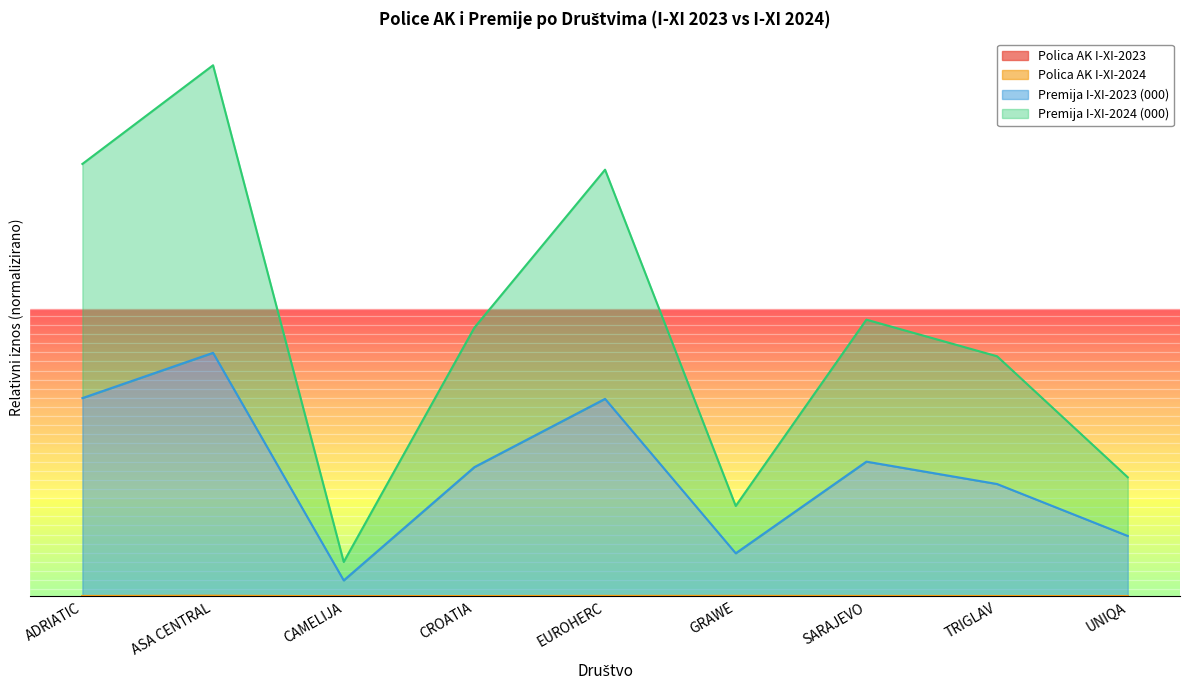

What position from the right is TRIGLAV?

2